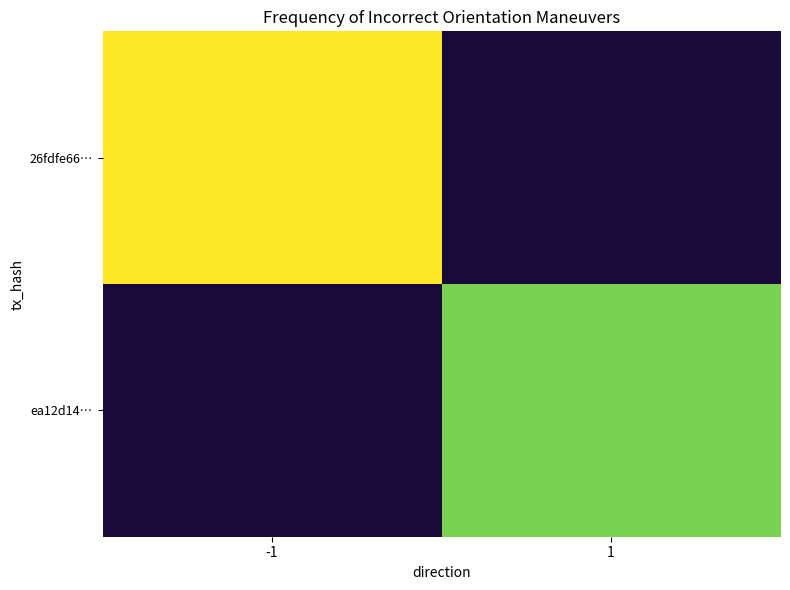

How many categories are shown in the chart?

2